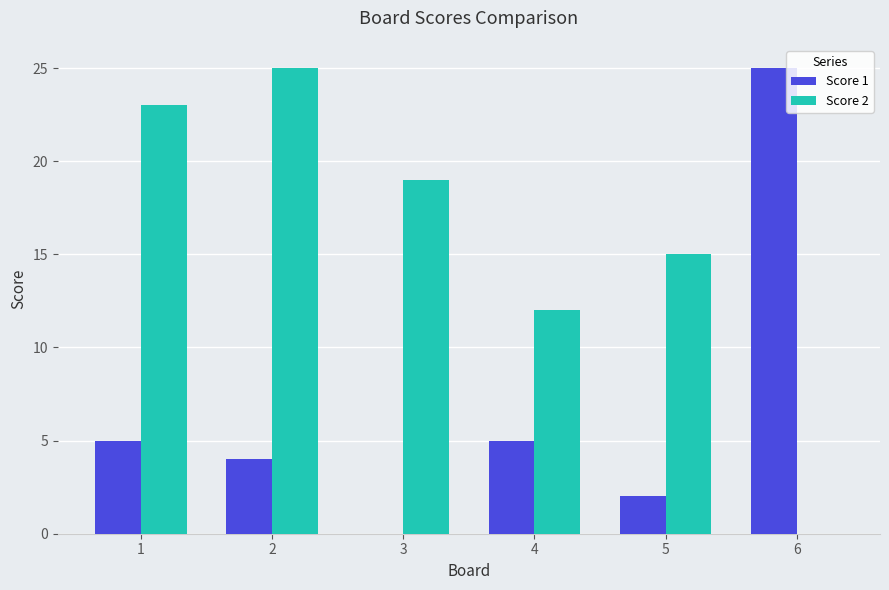

Count the number of data series in this chart.

2